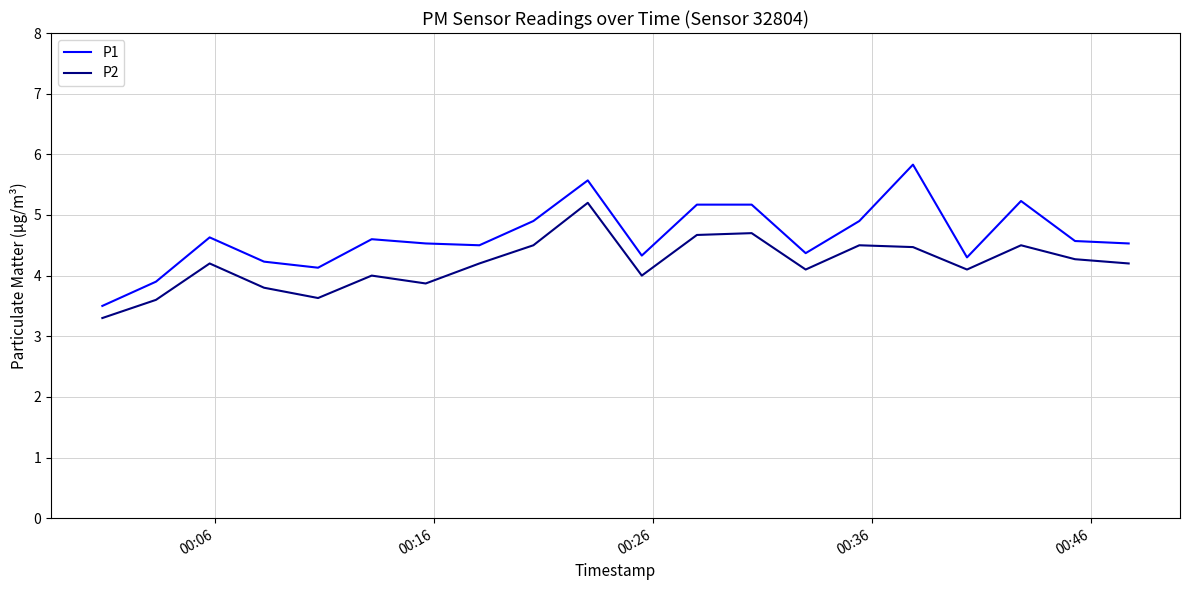

Which series has the largest total across all categories?

P1